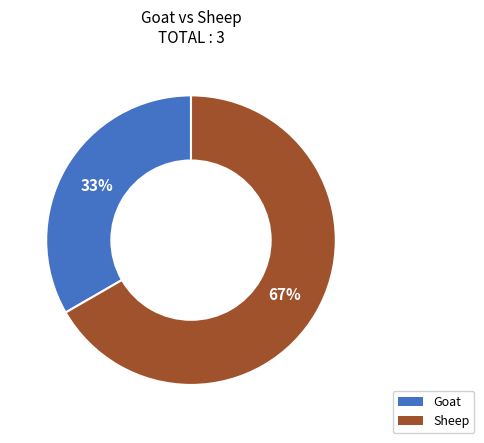

To the nearest percent, what is the average slice percentage?

50%